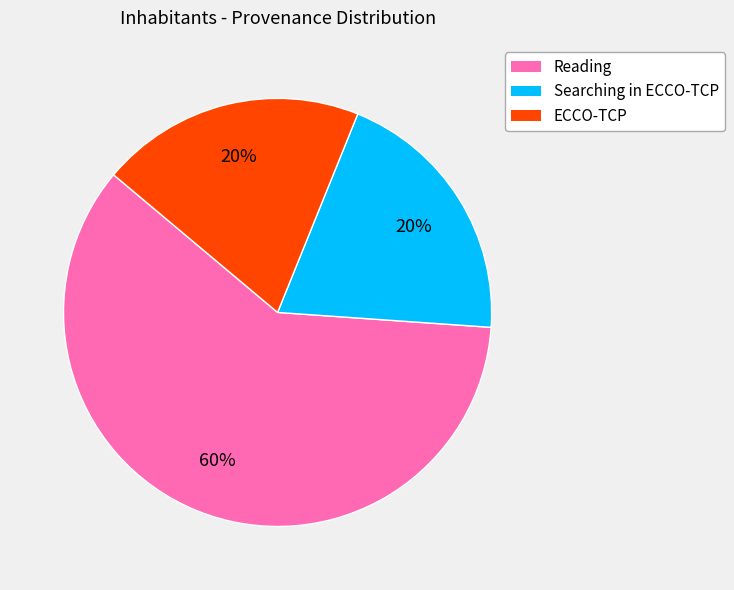

Is there any slice that represents more than half of the pie?

Yes